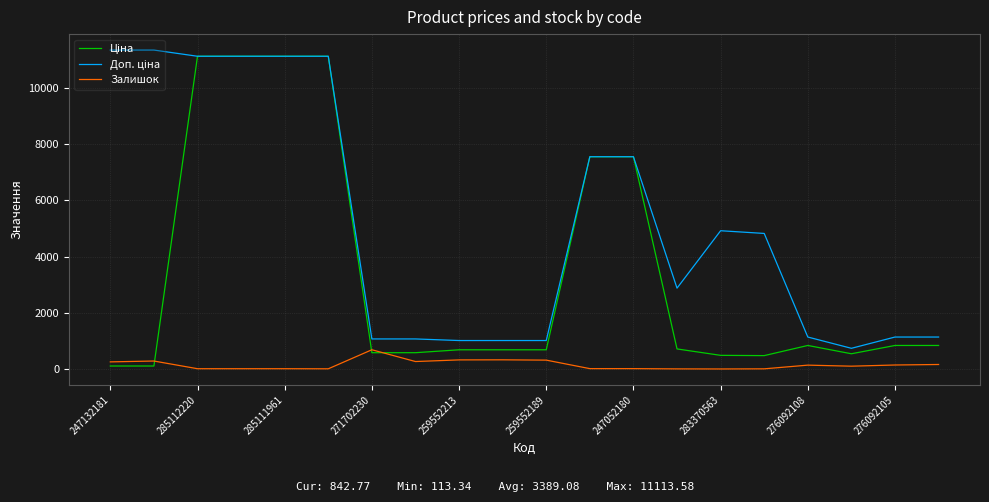

What is the maximum value for Залишок?

690.0